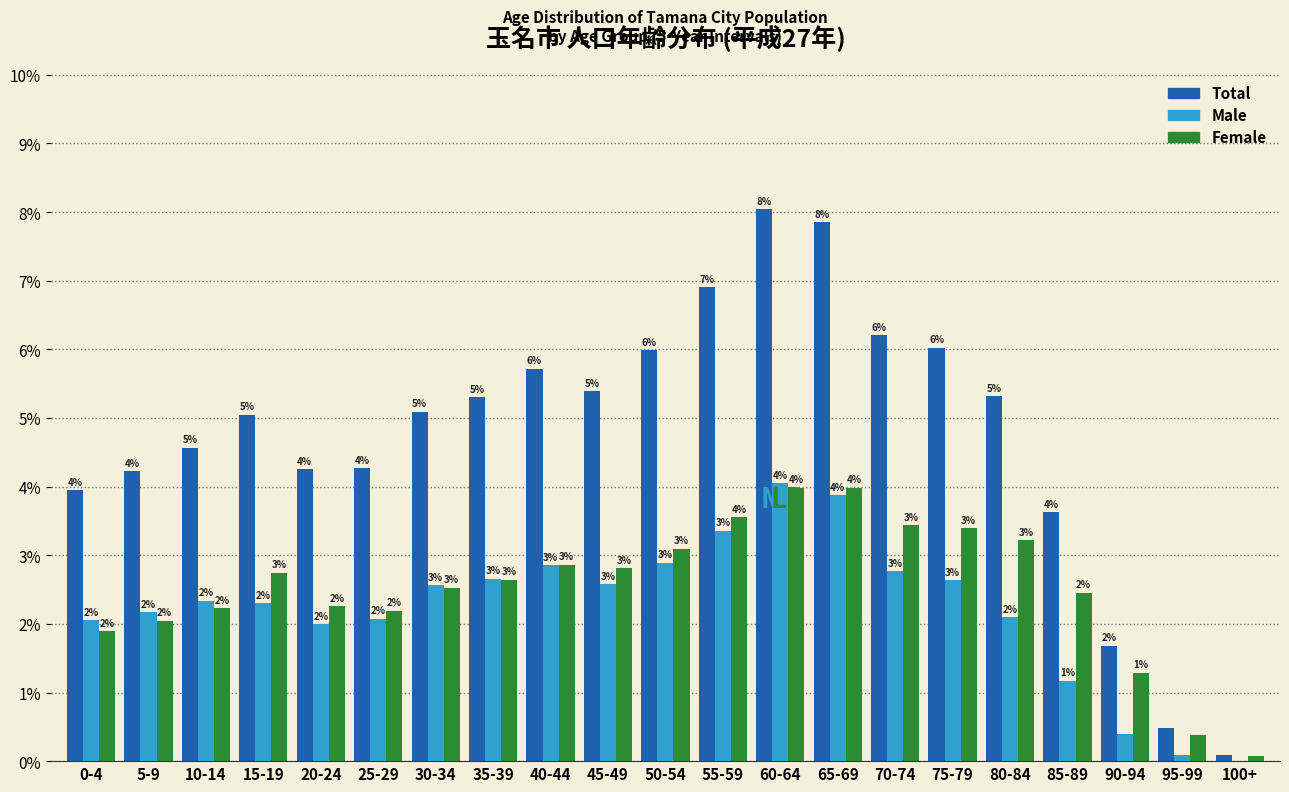

Where does the Female series first go above 2?

5-9